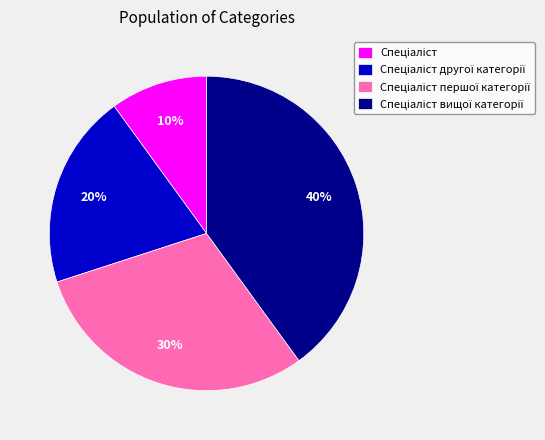

Is there a majority slice in this chart?

No